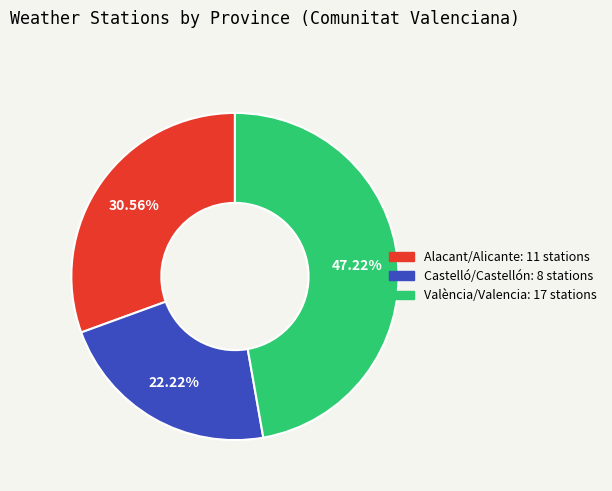

To the nearest percent, what percentage of the pie is Castelló/Castellón?

22%